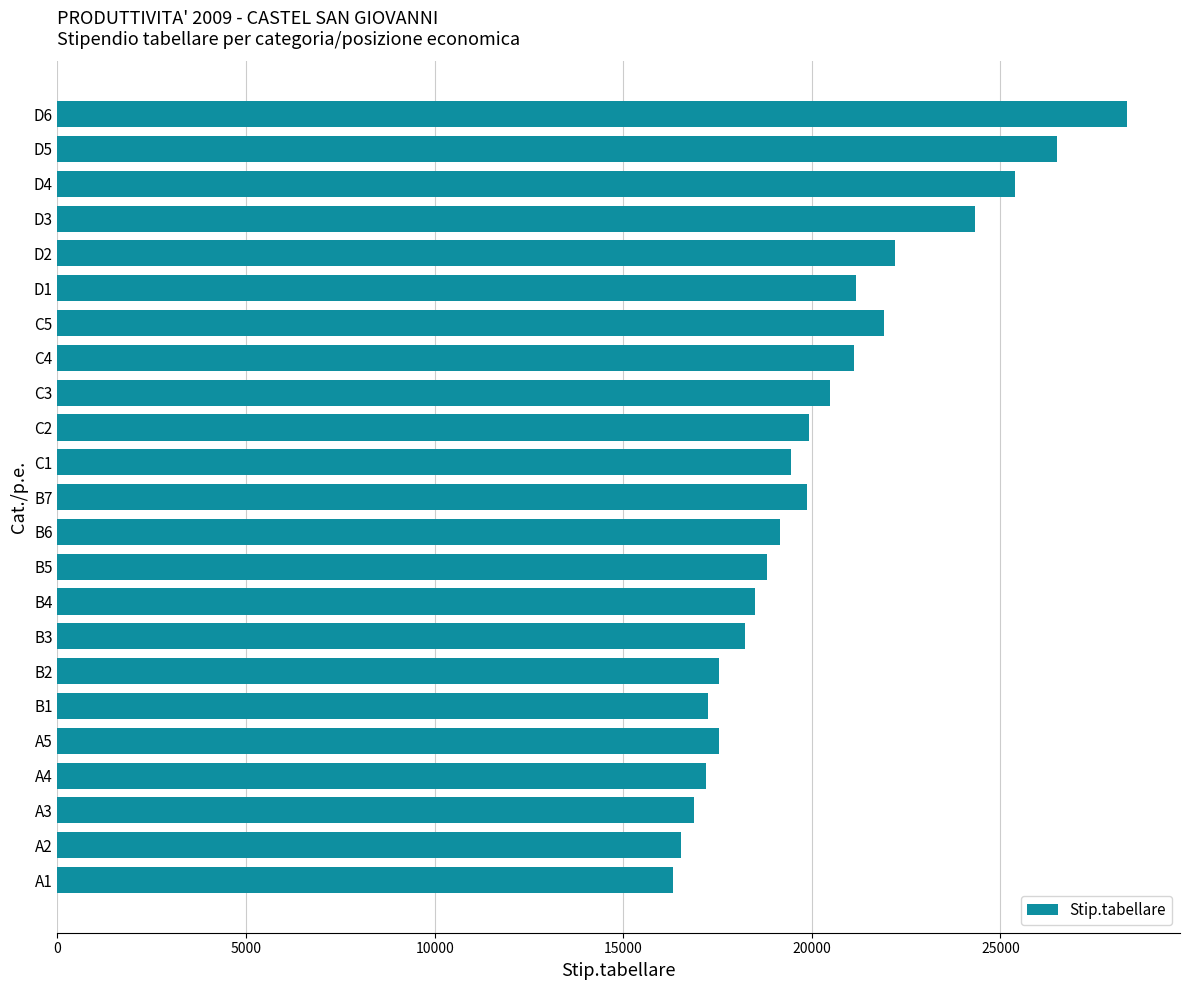

The value at A2 is 25694.3. True or false?

False